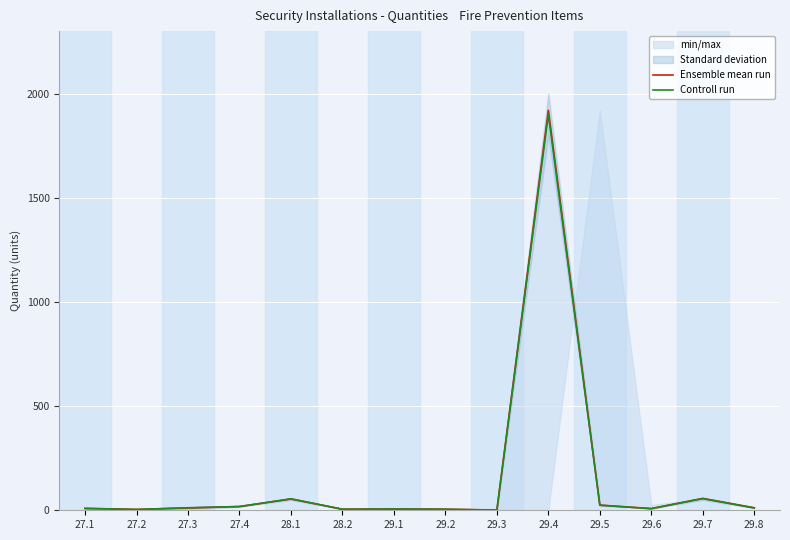

What is the approximate value of Ensemble mean run at 29.4?

1920